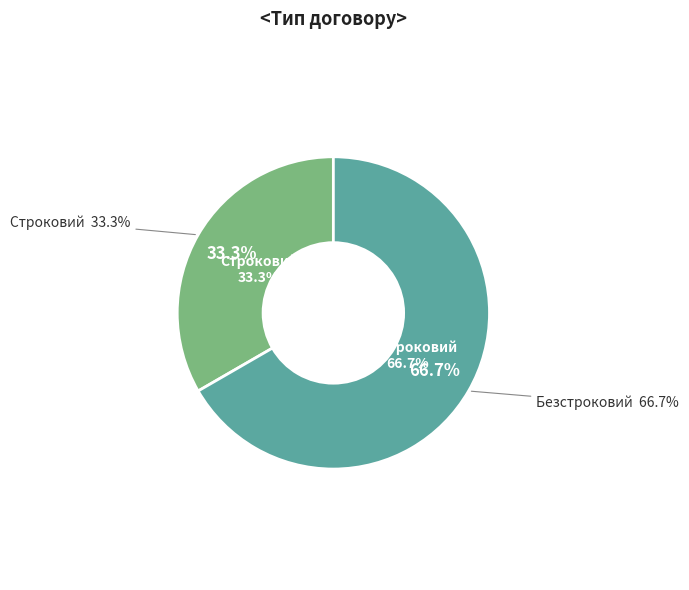

How many slices are in this pie chart?

2